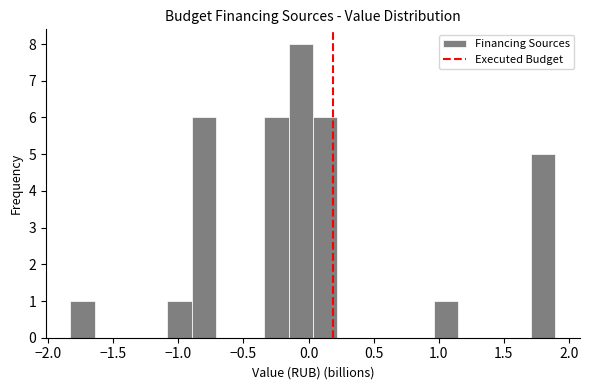

Around what value on the x-axis is the tallest bar? Give the approximate position of its centre, as read against the axis.

-0.05